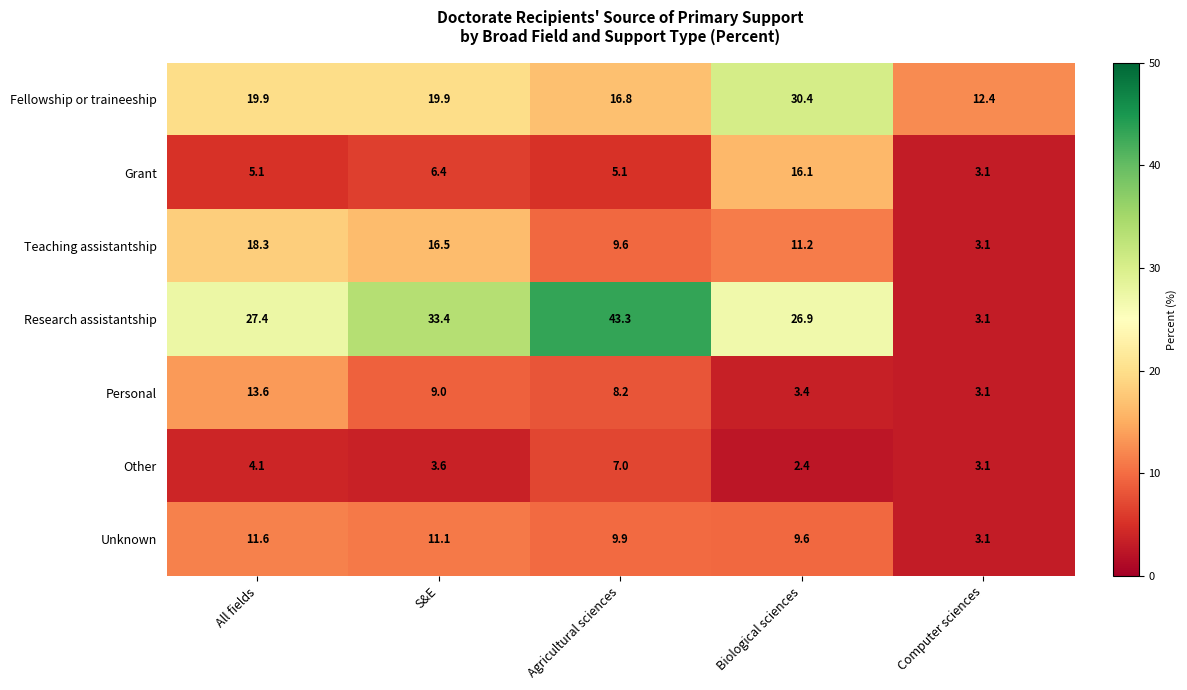

What is the total value across all series at All fields?

100.0